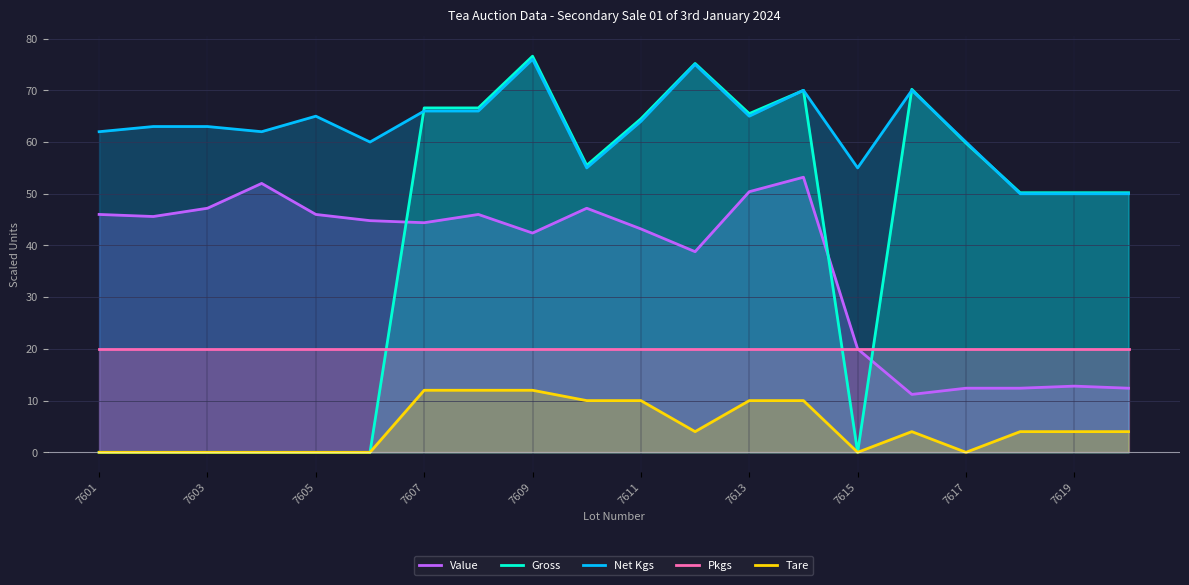

What is the spread (max minus min) of values at 7601?

62.0